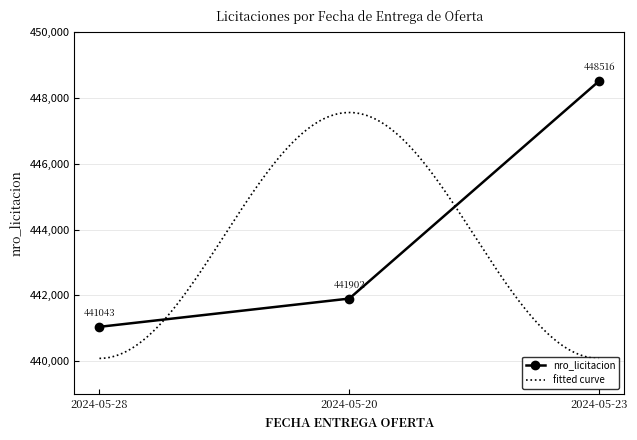

What is the sum of the values at 2024-05-28 and 2024-05-20?

882945